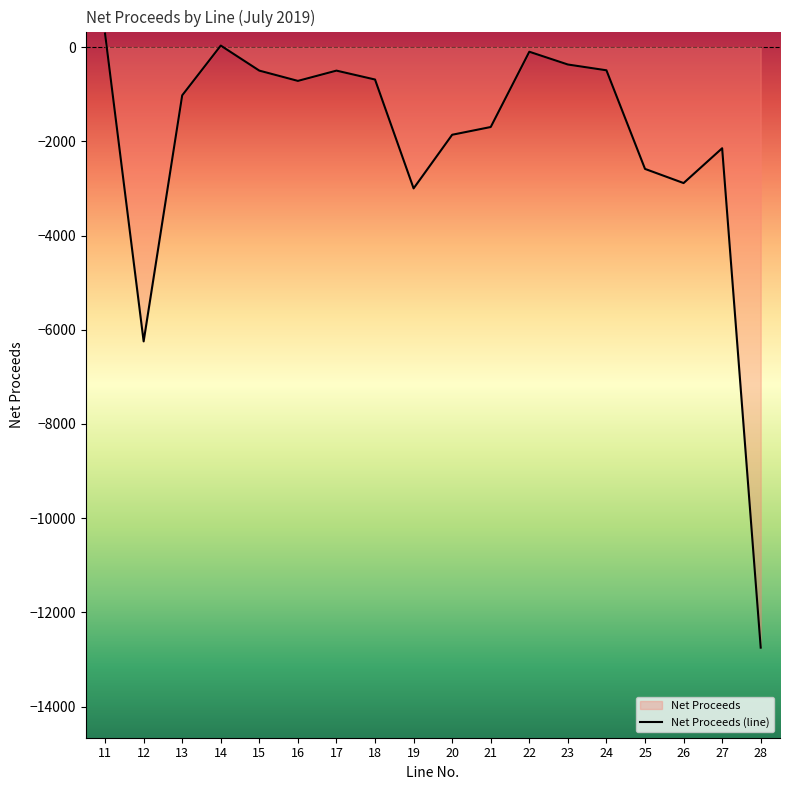

Does the chart display data point markers on the line(s)?

No